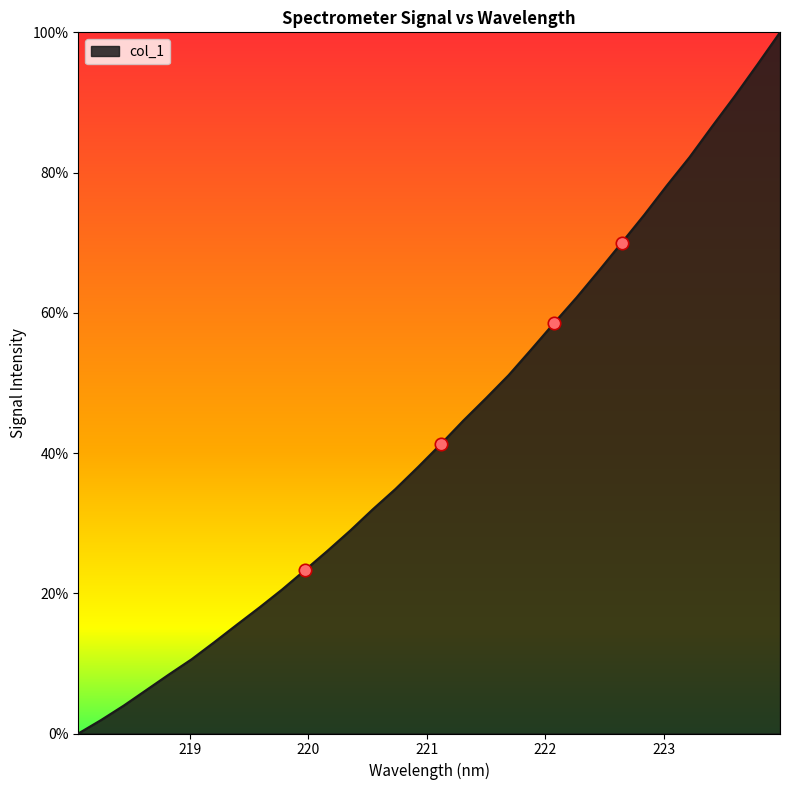

What is the difference between the maximum and minimum values?

100.0